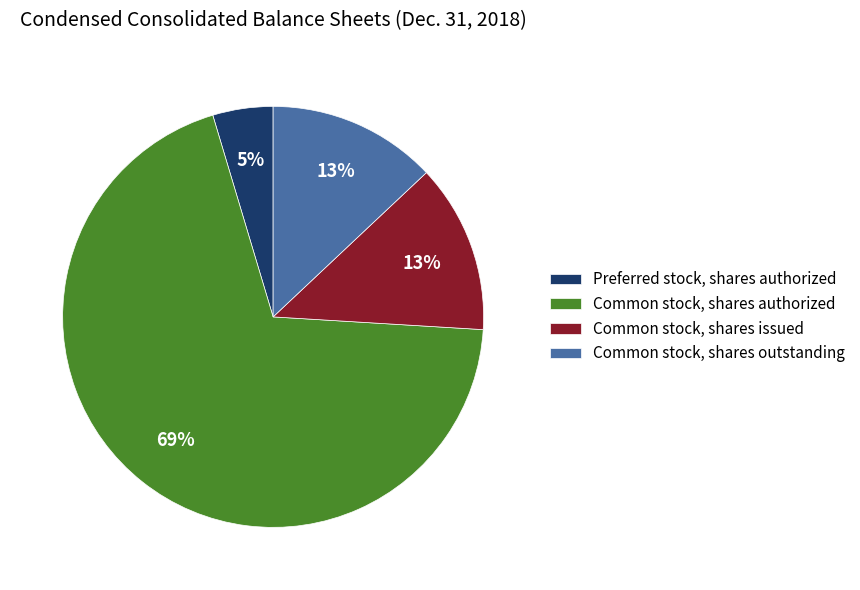

To the nearest percent, what is the average slice percentage?

25%